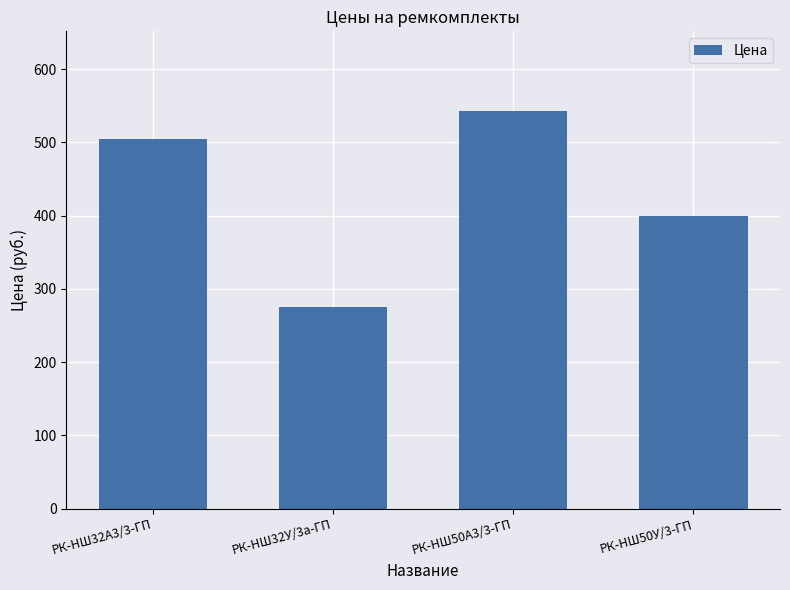

The chart shows a value of 542.9 at РК-НШ50А3/3-ГП. True or false?

True